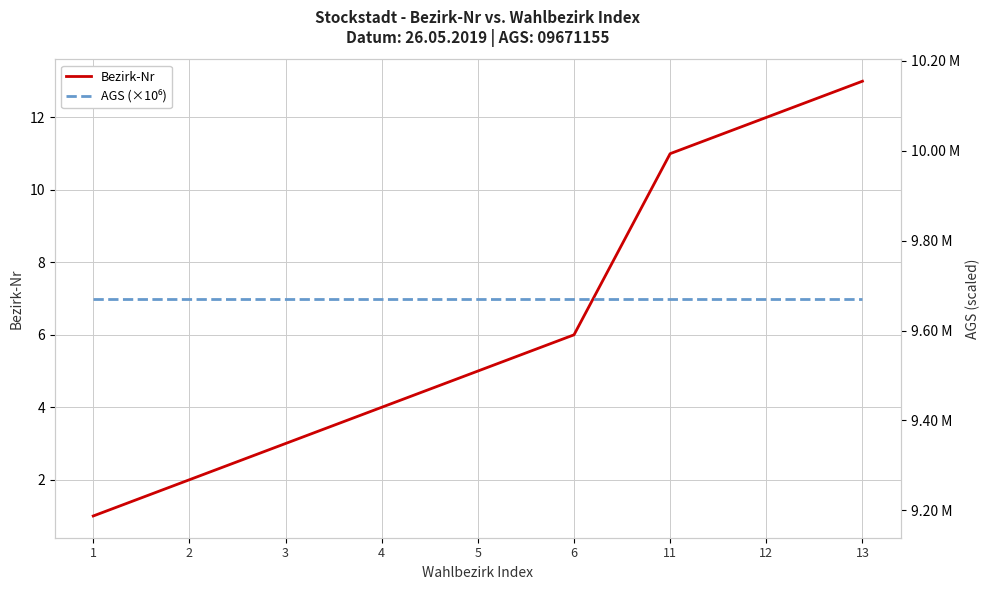

What are all the series names shown in the legend?

Bezirk-Nr, AGS (×10⁶)